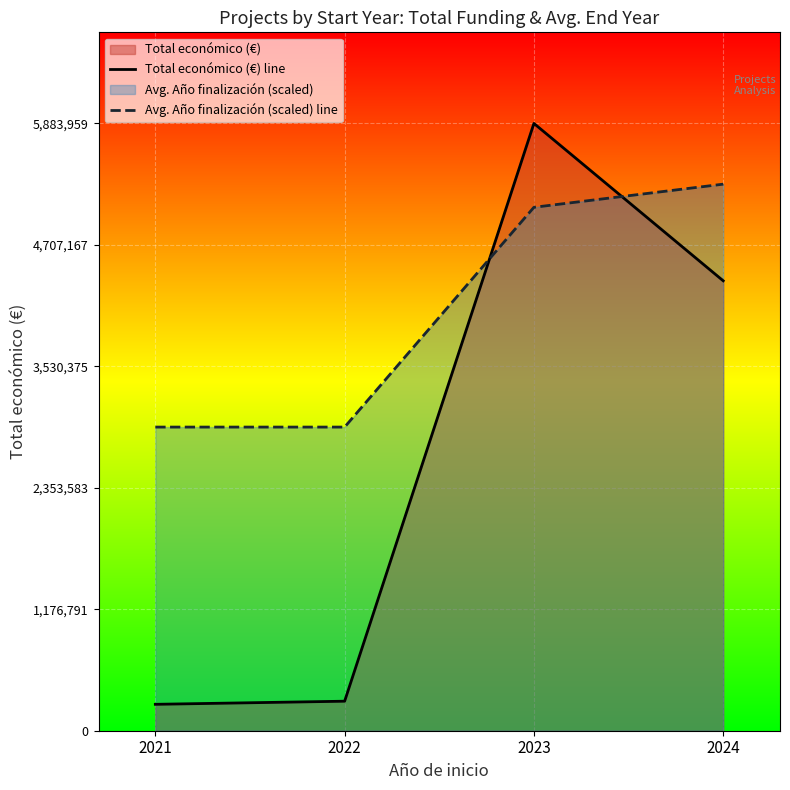

Between 2022 and 2023, which series saw the biggest shift?

Total económico (€) line